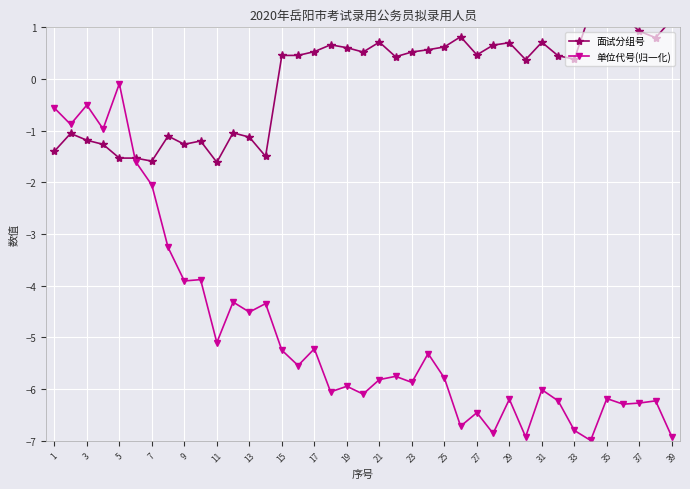

What is the sum of the 单位代号(归一化) values at 33 and 7?

-8.9